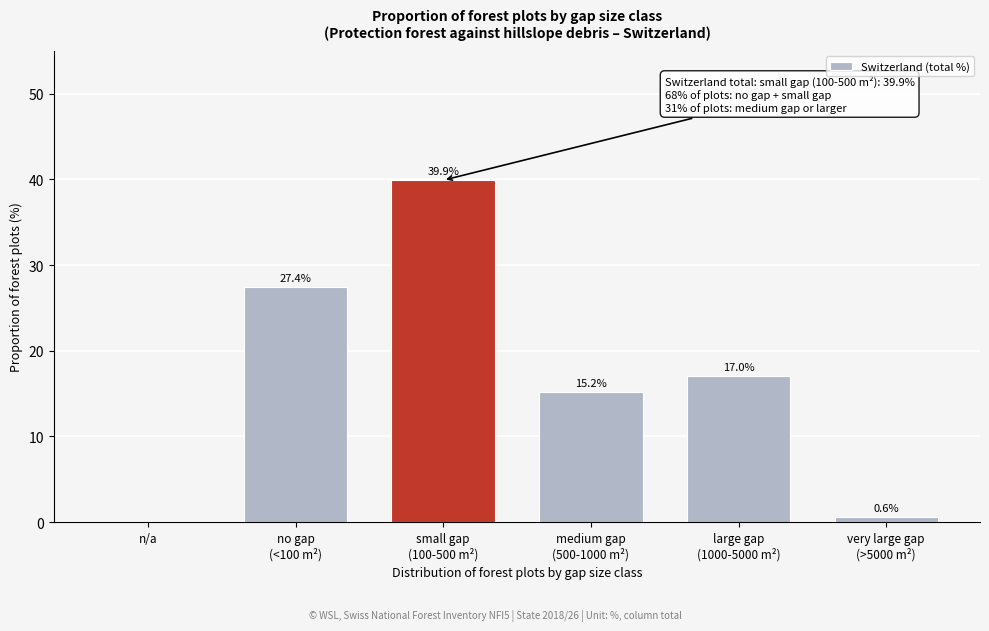

What is the sum of all values?

100.1